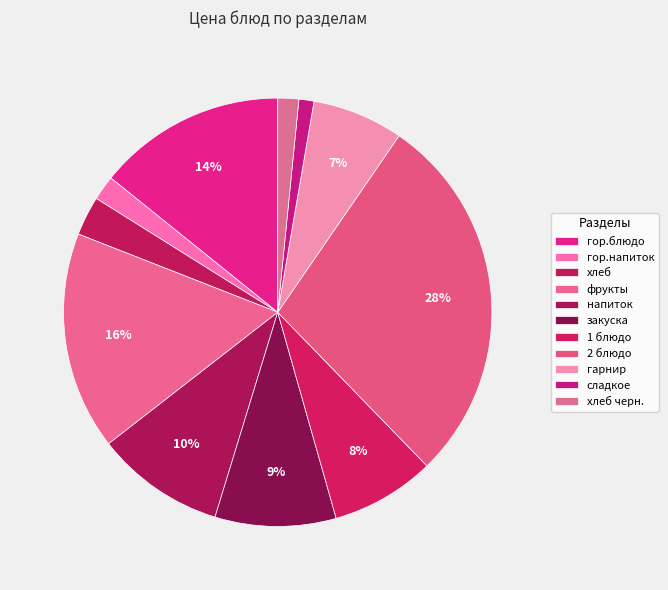

What is the largest slice in the pie chart?

2 блюдо